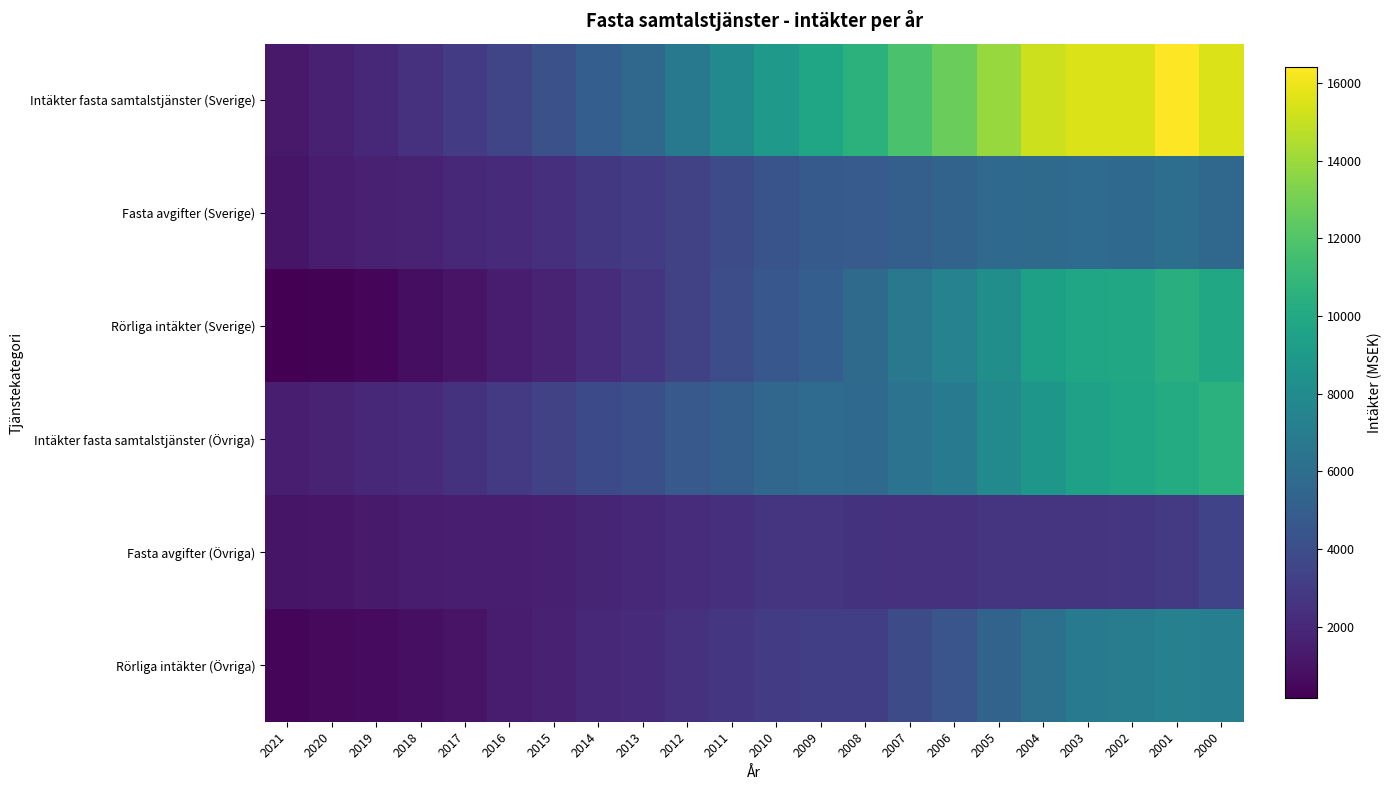

Which category has the lowest value across all series?

2021